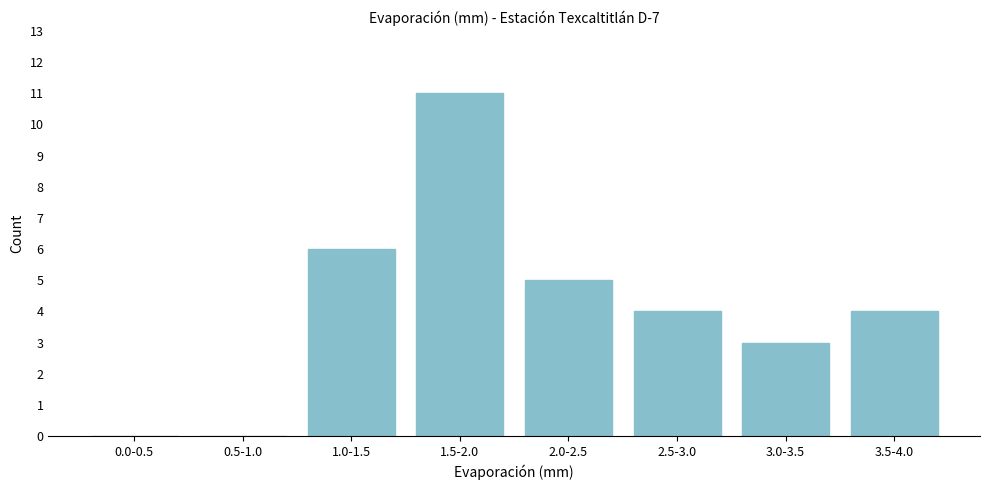

Reading left to right, transcribe all the data shown in this chart.

0.0-0.5=0	0.5-1.0=0	1.0-1.5=6	1.5-2.0=11	2.0-2.5=5	2.5-3.0=4	3.0-3.5=3	3.5-4.0=4